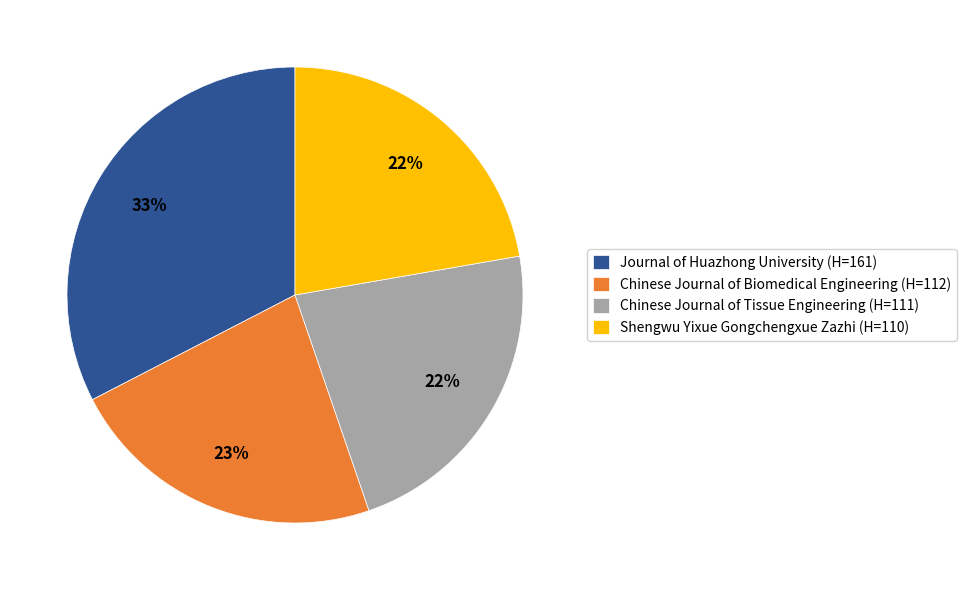

What is the ratio of the value at Chinese Journal of Biomedical Engineering (H=112) to the value at Shengwu Yixue Gongchengxue Zazhi (H=110)?

1.0